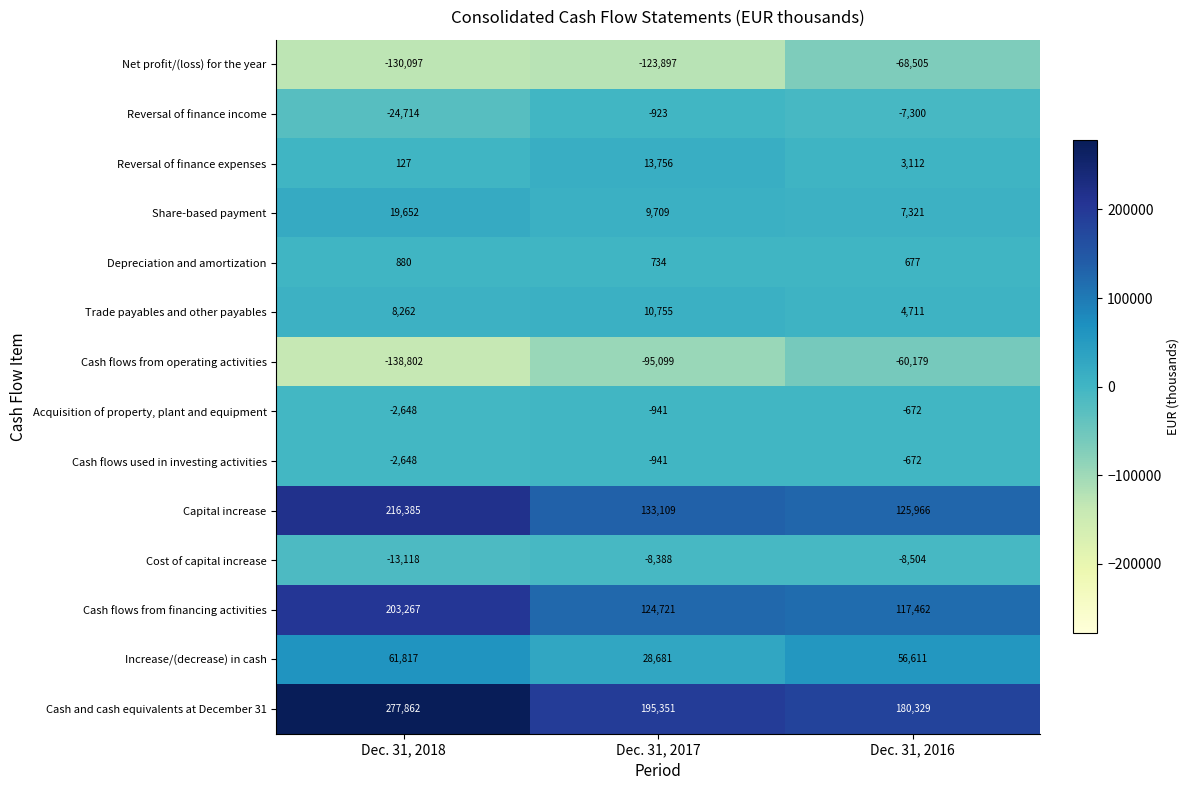

At how many categories does at least one series exceed 9711?

3